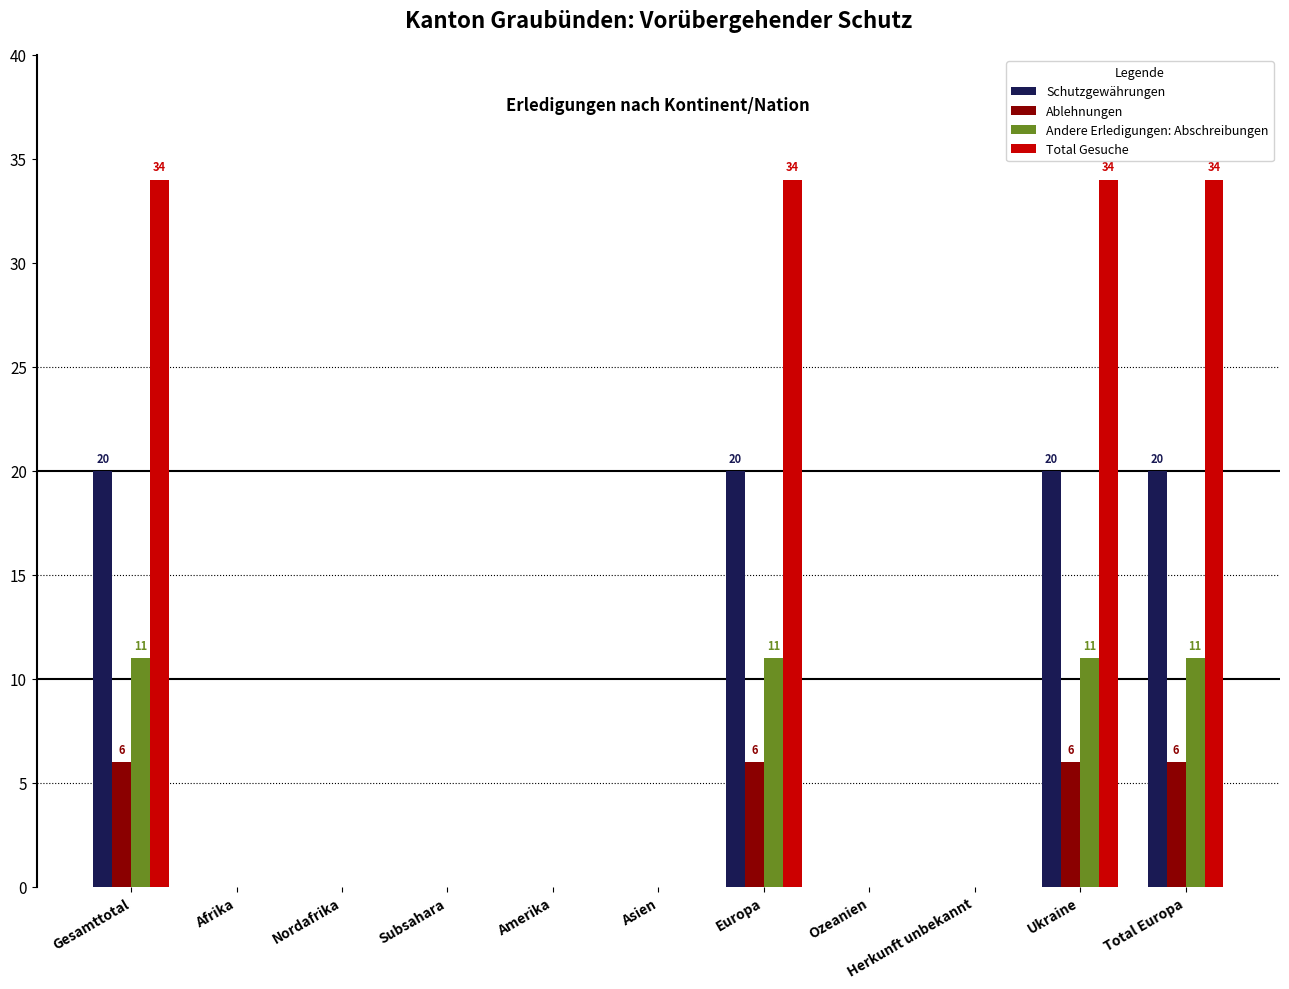

What is the sum of all Andere Erledigungen: Abschreibungen values?

44